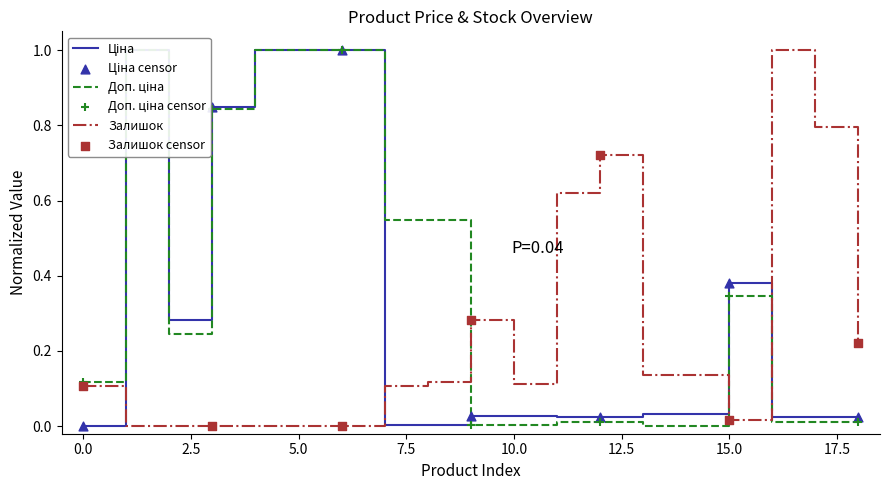

Is it true that Залишок equals 0.1 at 0.0?

True